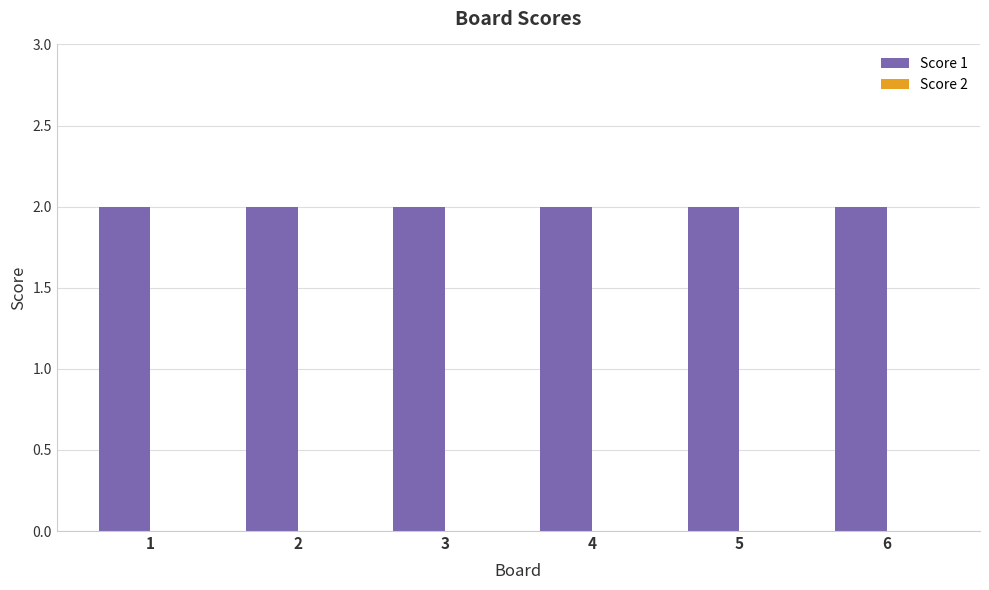

How many groups of bars are there?

6